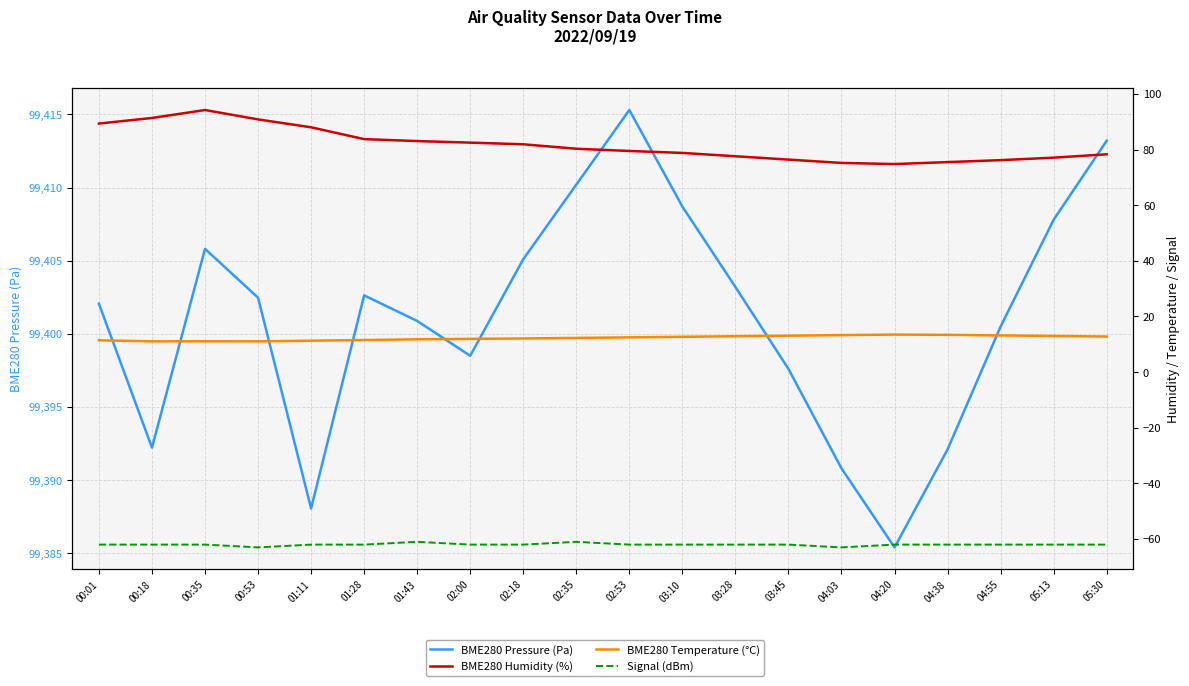

Where does the Signal series first go above -62?

01:43